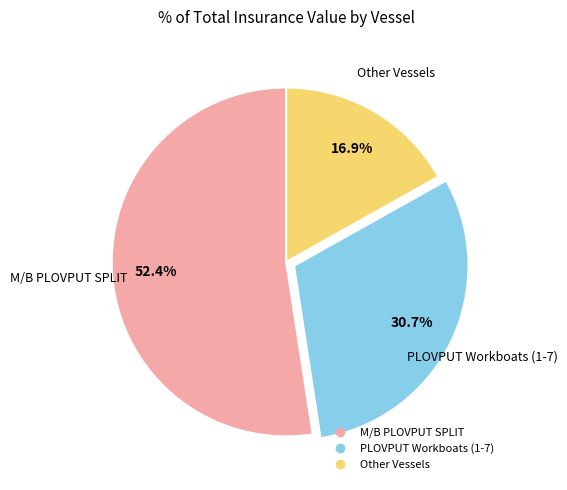

Does any single category account for the majority?

Yes